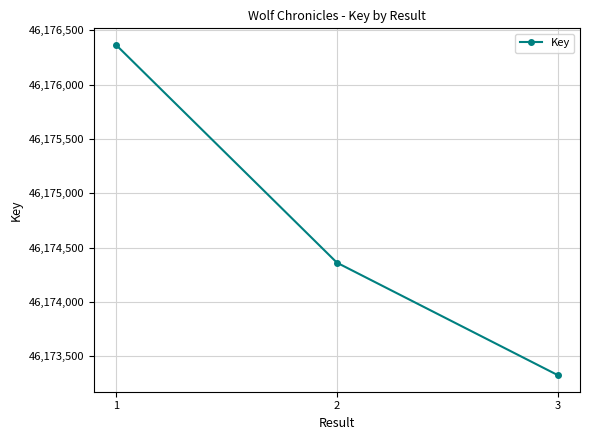

The chart shows a value of 15048909 at 1. True or false?

False